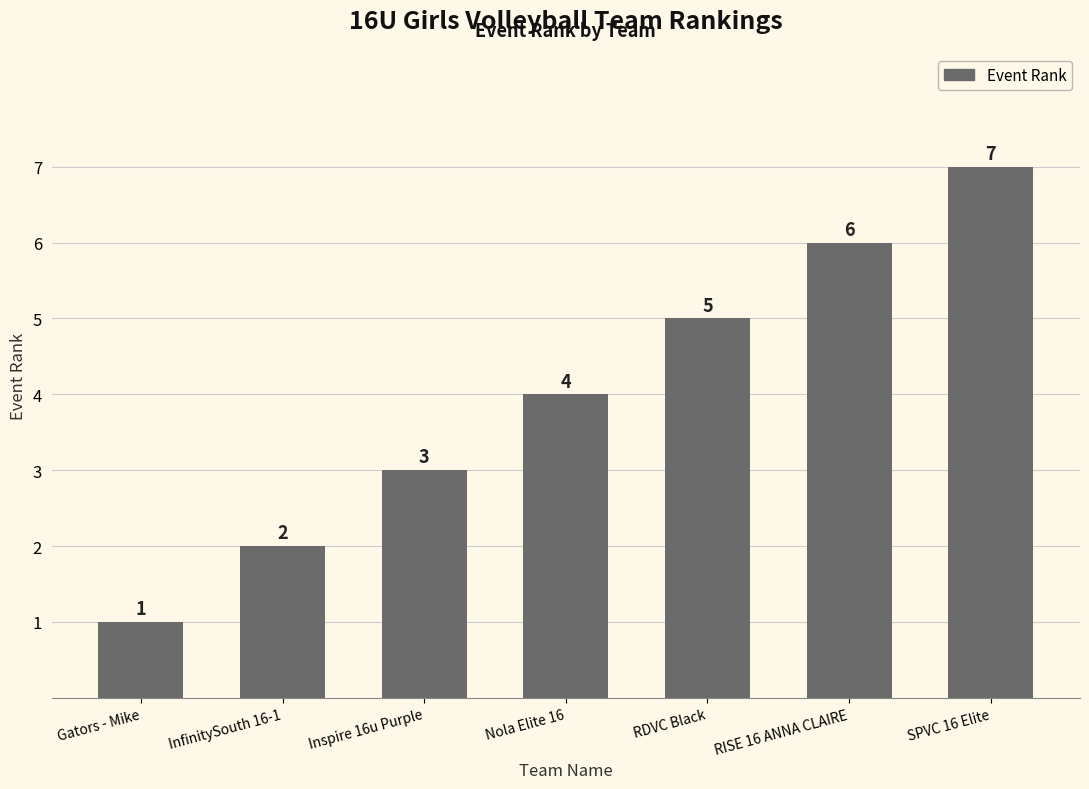

What position from the right is InfinitySouth 16-1?

6